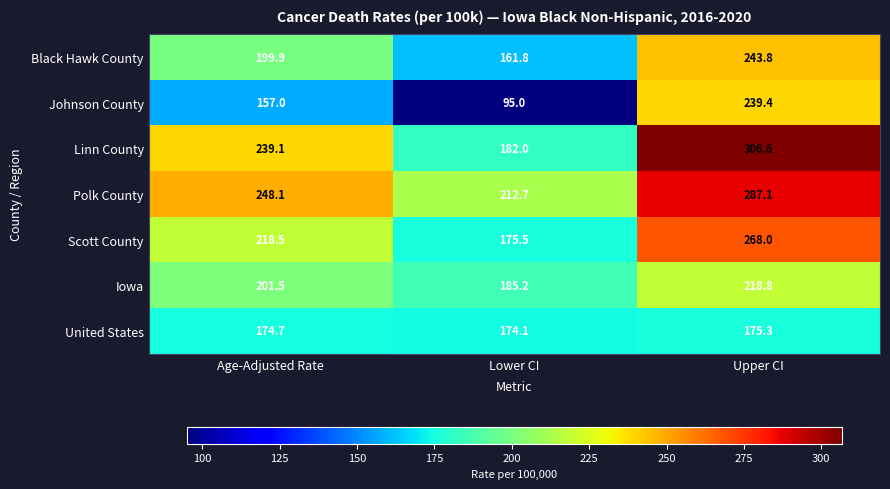

Reading right to left, extract all data points from this chart.

Black Hawk County: Upper CI=243.8	Lower CI=161.8	Age-Adjusted Rate=199.9
Johnson County: Upper CI=239.4	Lower CI=95.0	Age-Adjusted Rate=157.0
Linn County: Upper CI=306.6	Lower CI=182.0	Age-Adjusted Rate=239.1
Polk County: Upper CI=287.1	Lower CI=212.7	Age-Adjusted Rate=248.1
Scott County: Upper CI=268.0	Lower CI=175.5	Age-Adjusted Rate=218.5
Iowa: Upper CI=218.8	Lower CI=185.2	Age-Adjusted Rate=201.5
United States: Upper CI=175.3	Lower CI=174.1	Age-Adjusted Rate=174.7